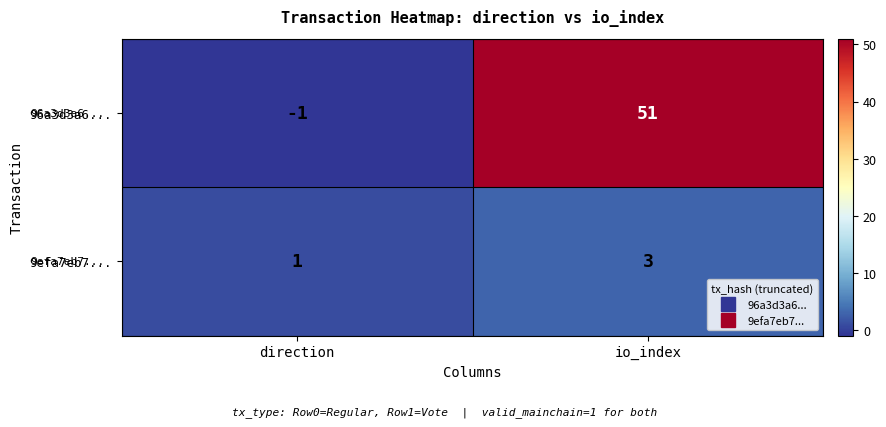

How many categories are shown in the chart?

2